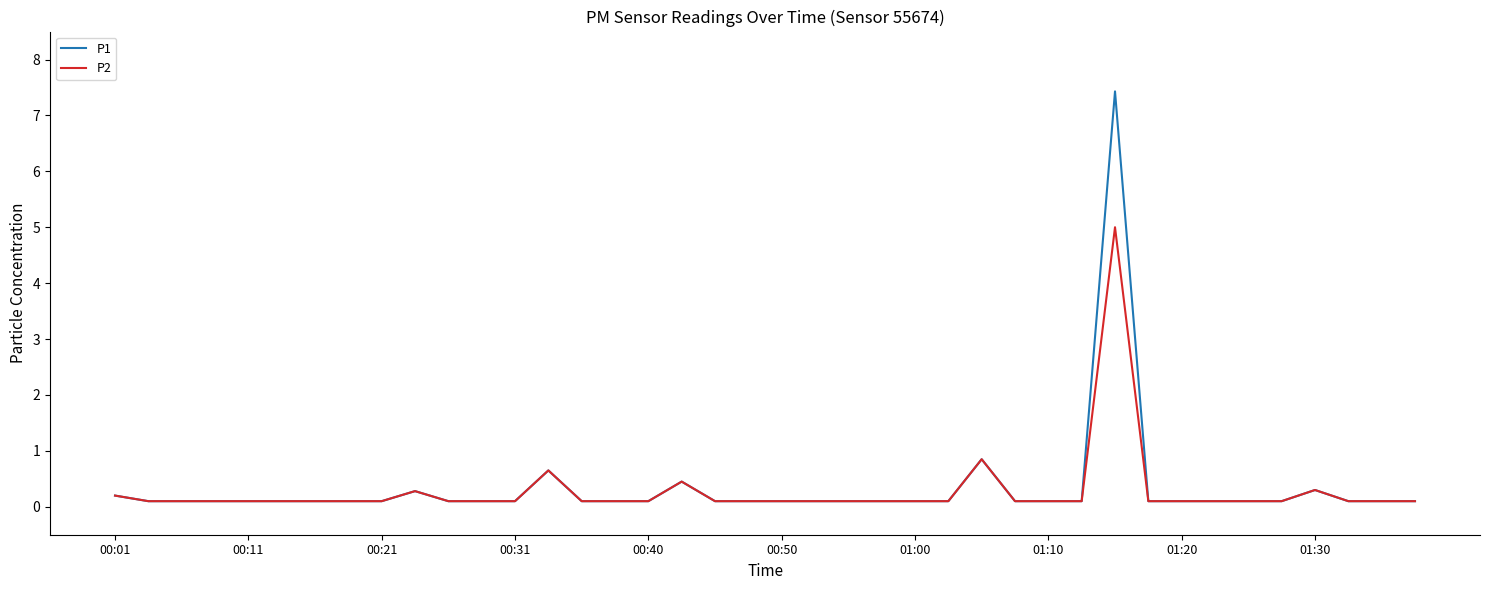

What is the average value of the P1 series?

0.3